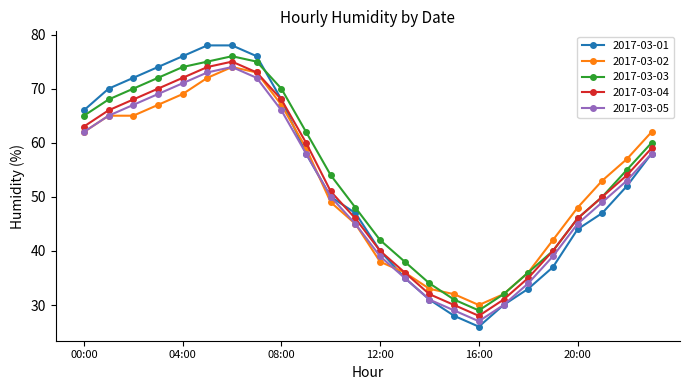

What is the greatest value displayed?

78